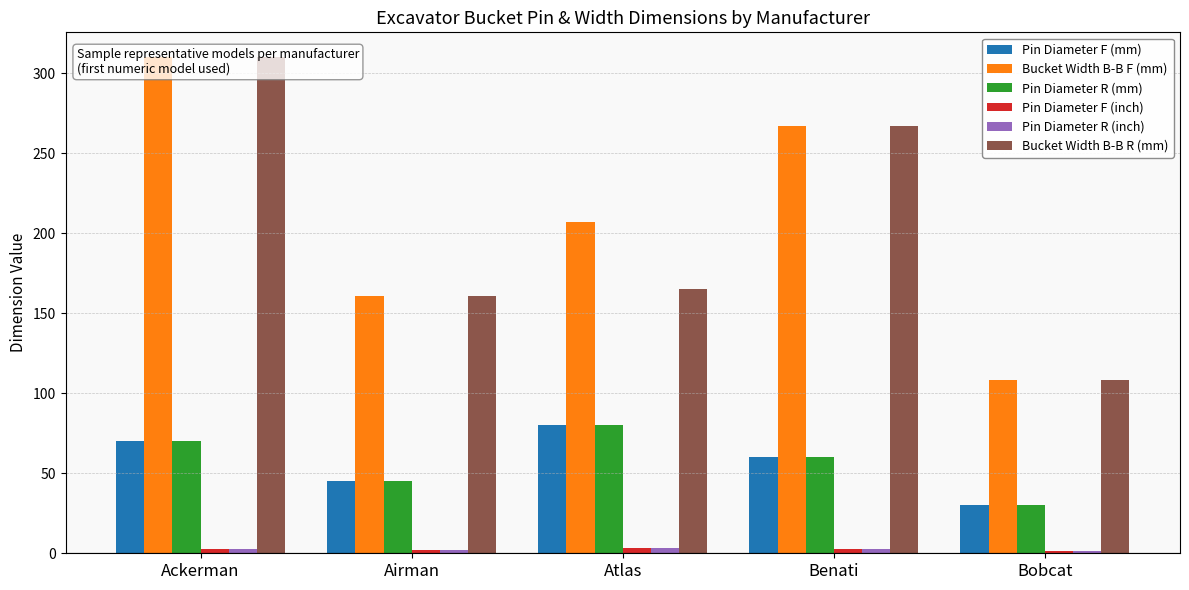

At which label is Pin Diameter F (inch) closest to 2?

Airman